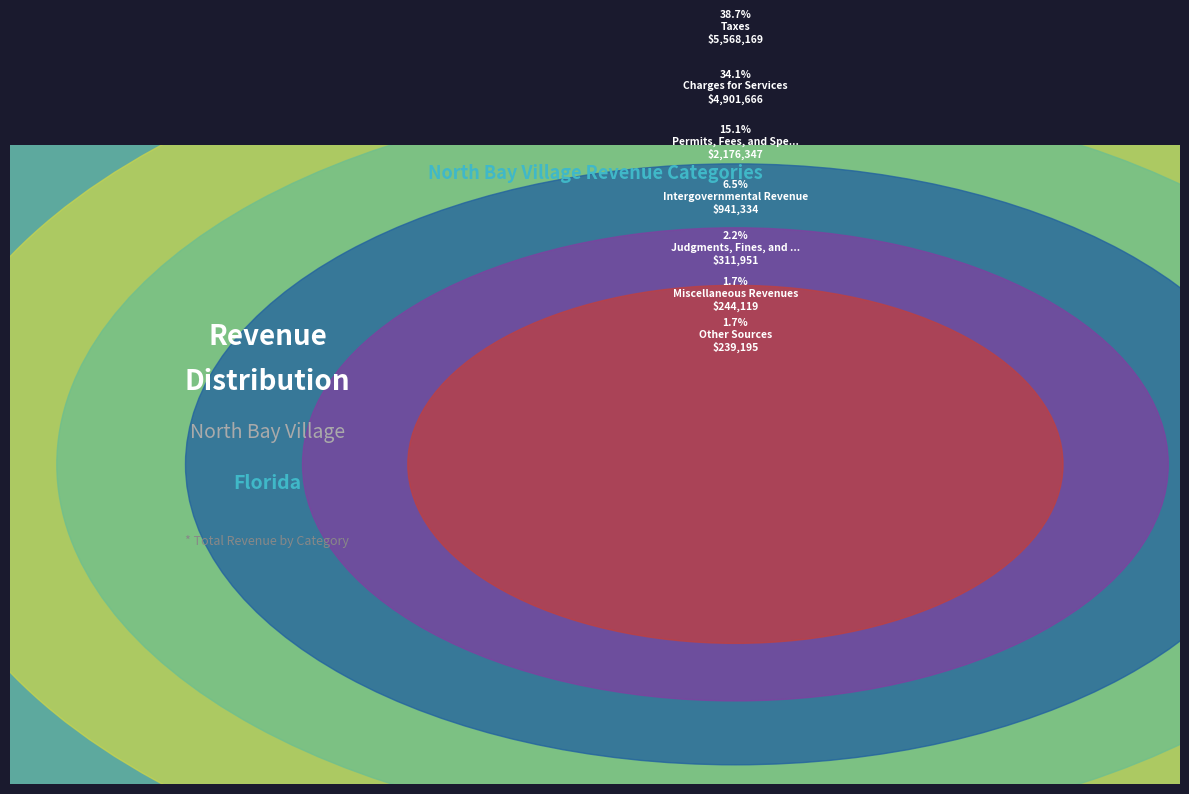

Is Charges for Services the majority of the pie?

No